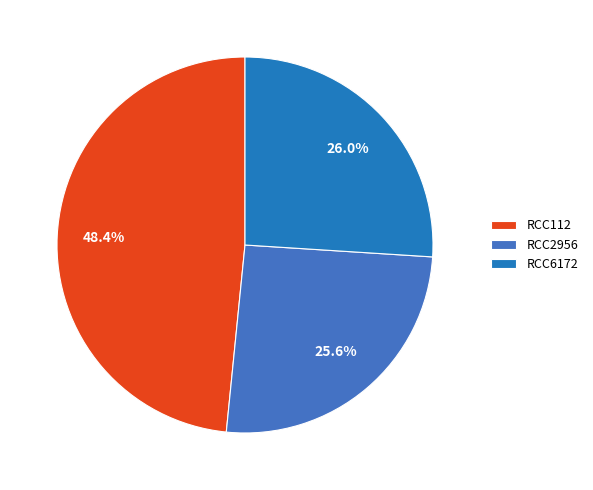

To the nearest percent, what is the difference between the largest and smallest slice percentages?

23%